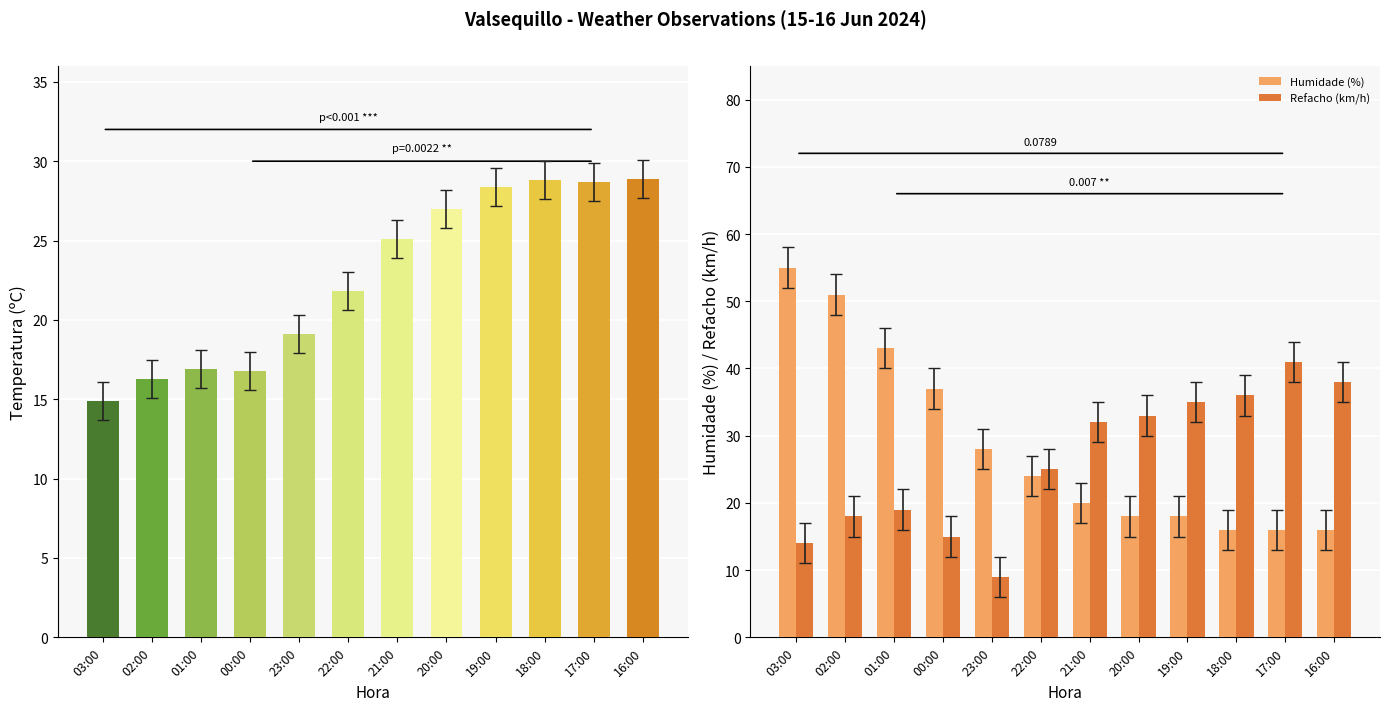

True or false: Refacho (km/h) has a value of 14 at 03:00.

True